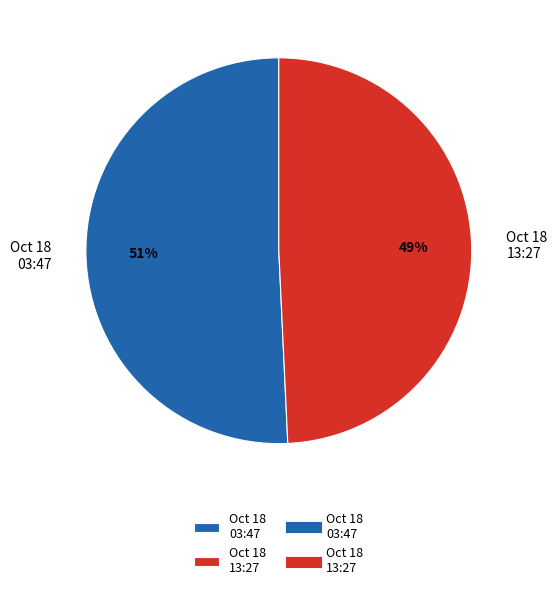

Which category has the biggest portion of the pie?

Oct 18 03:47